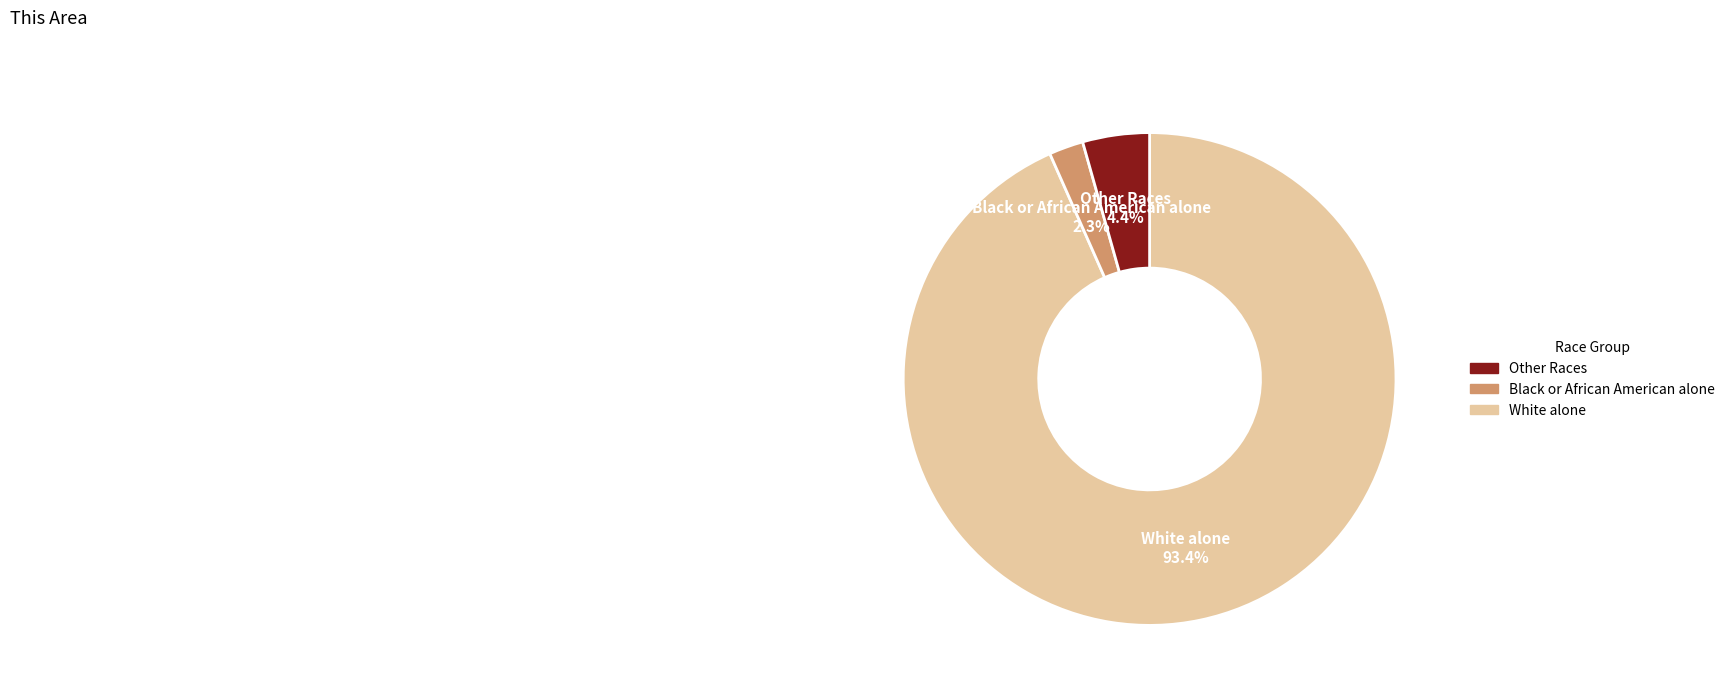

Is there a majority slice in this chart?

Yes